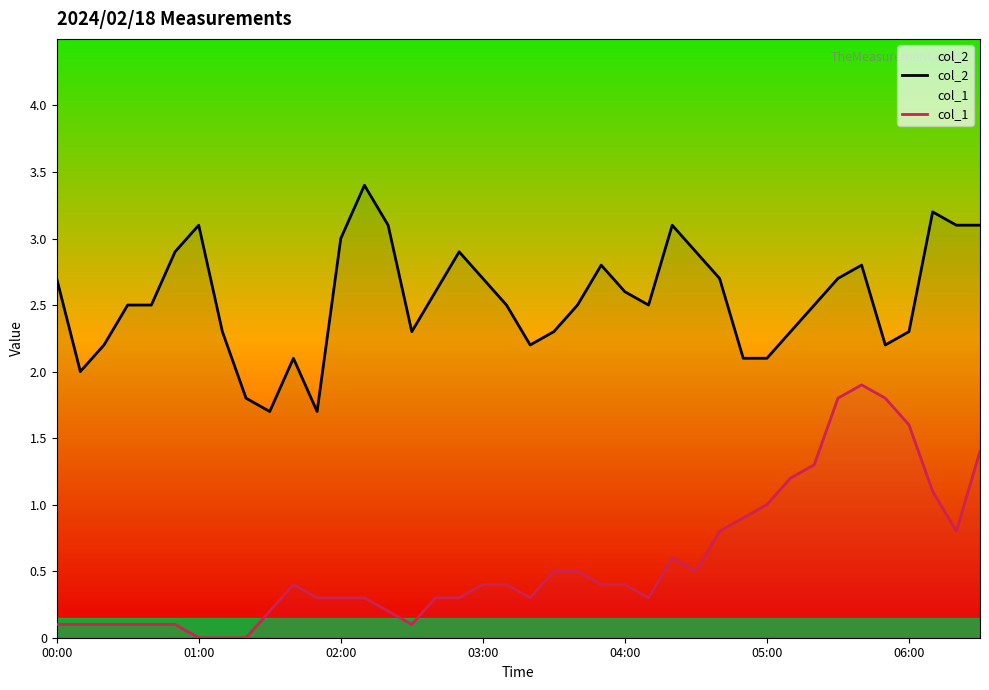

How many series are shown in this chart?

2